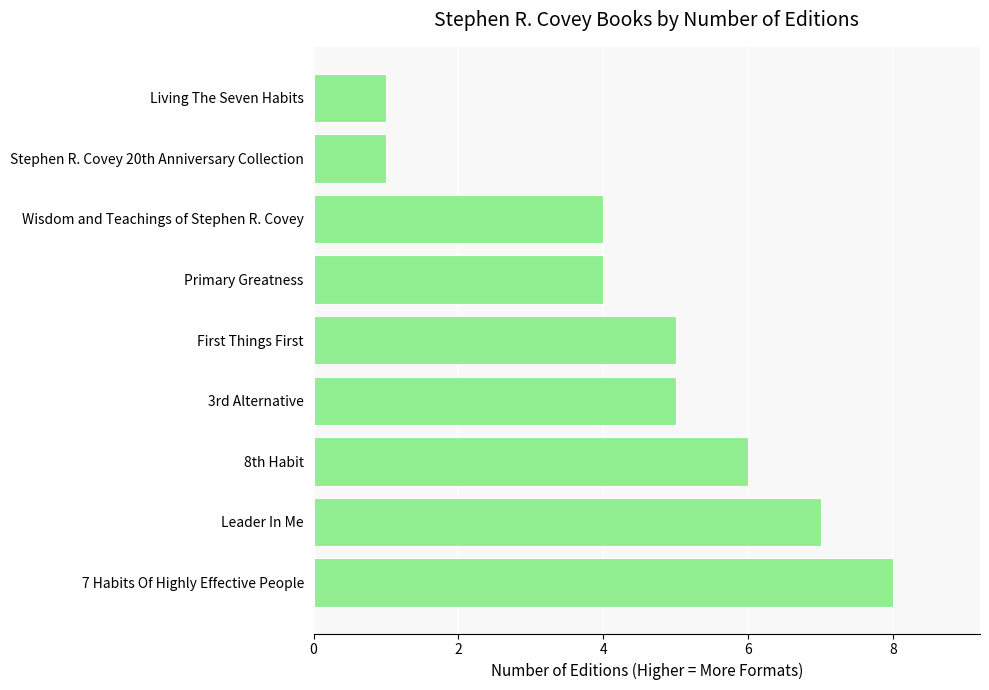

True or false: the data shows 5 at First Things First.

True